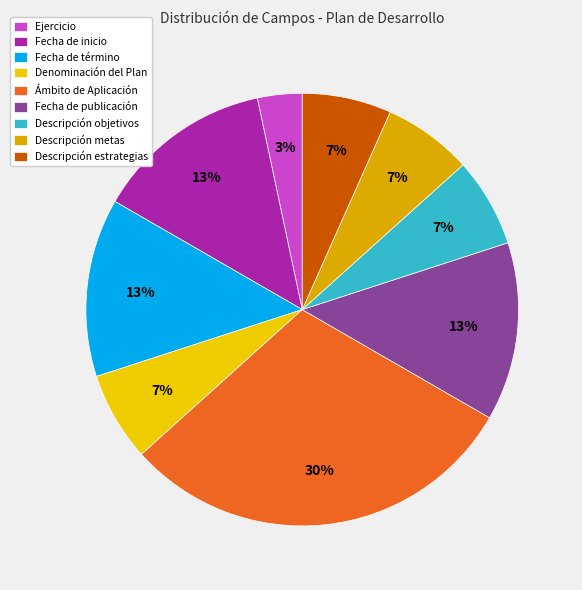

How many segments does this pie chart have?

9